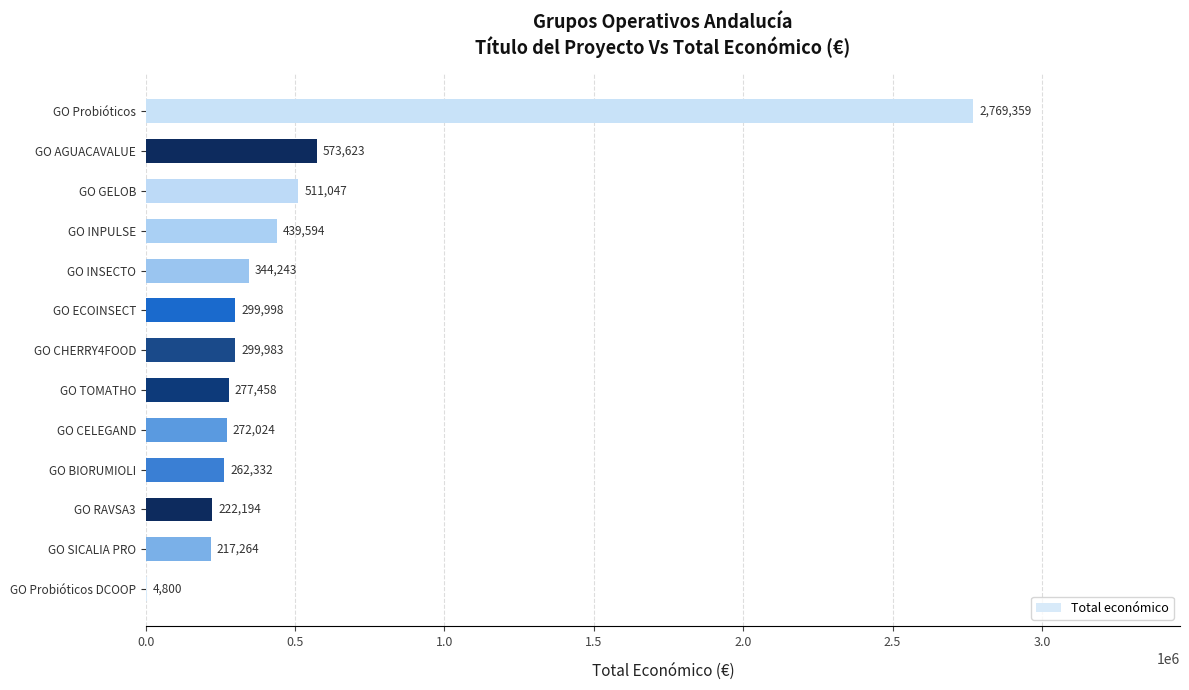

The value at GO ECOINSECT is 299998. True or false?

True